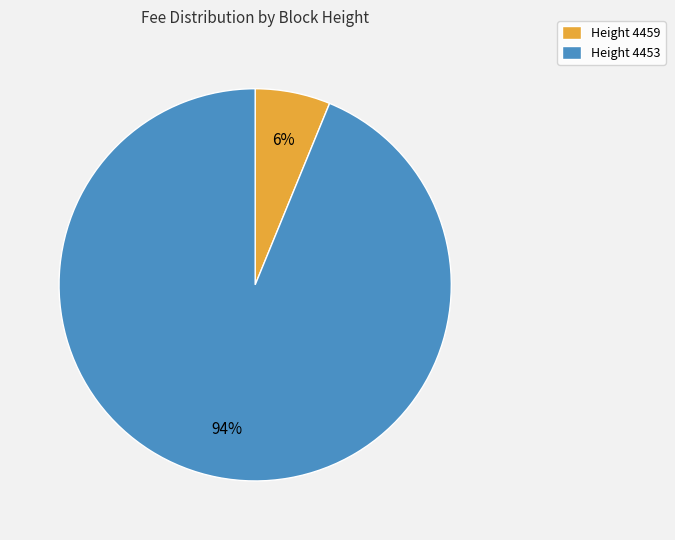

Between Height 4453 and Height 4459, which is larger?

Height 4453